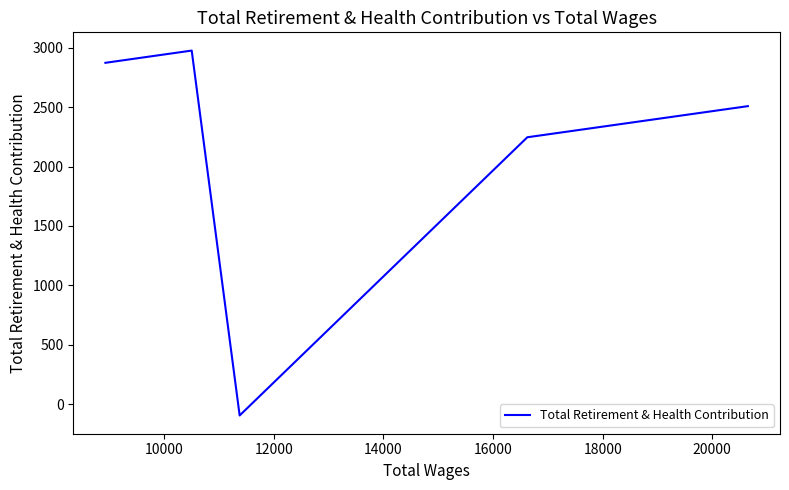

How many values are below zero?

1